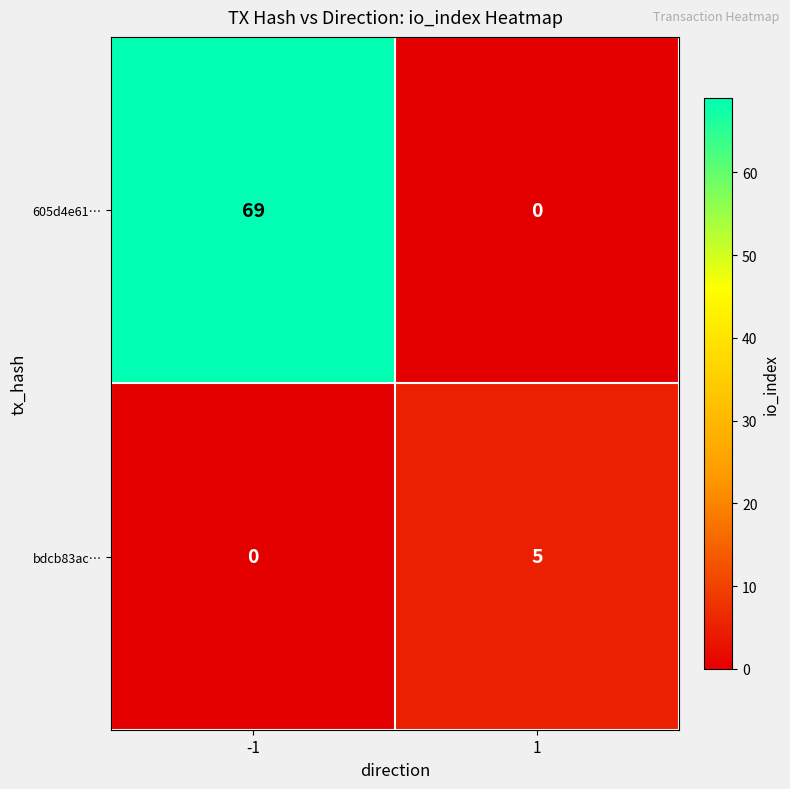

What is the difference between the 605d4e61… values at -1 and 1?

69